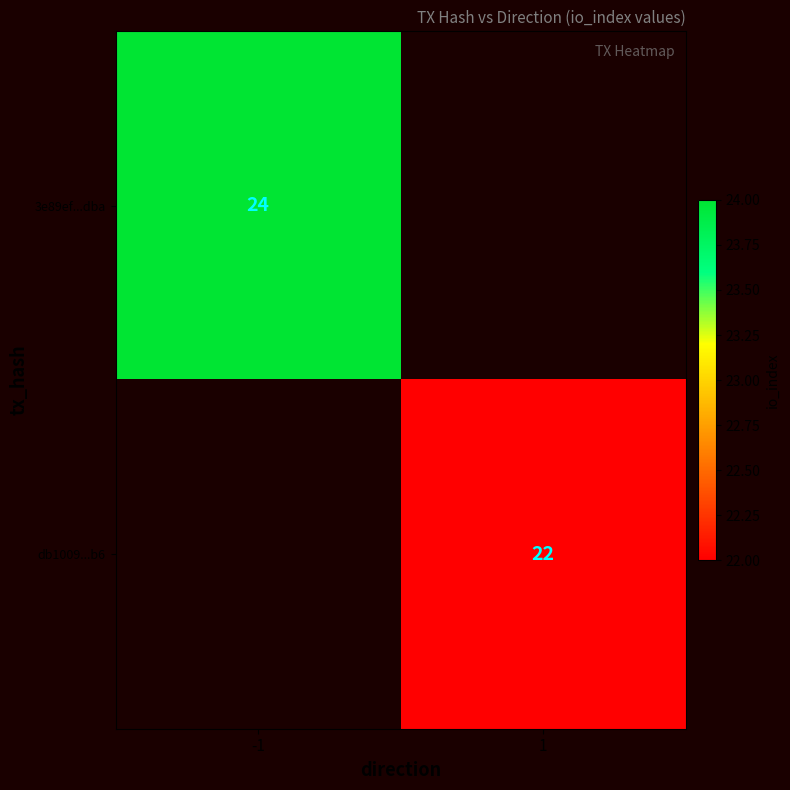

The 3e89ef...dba series shows 24 at -1. True or false?

True